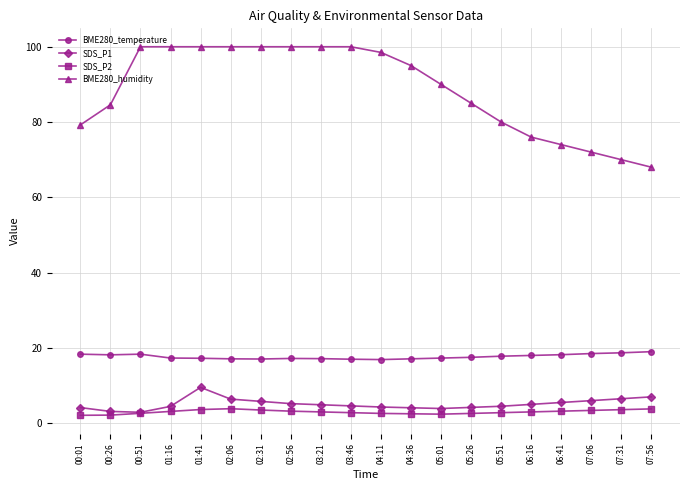

Which series has the widest spread of values?

BME280_humidity